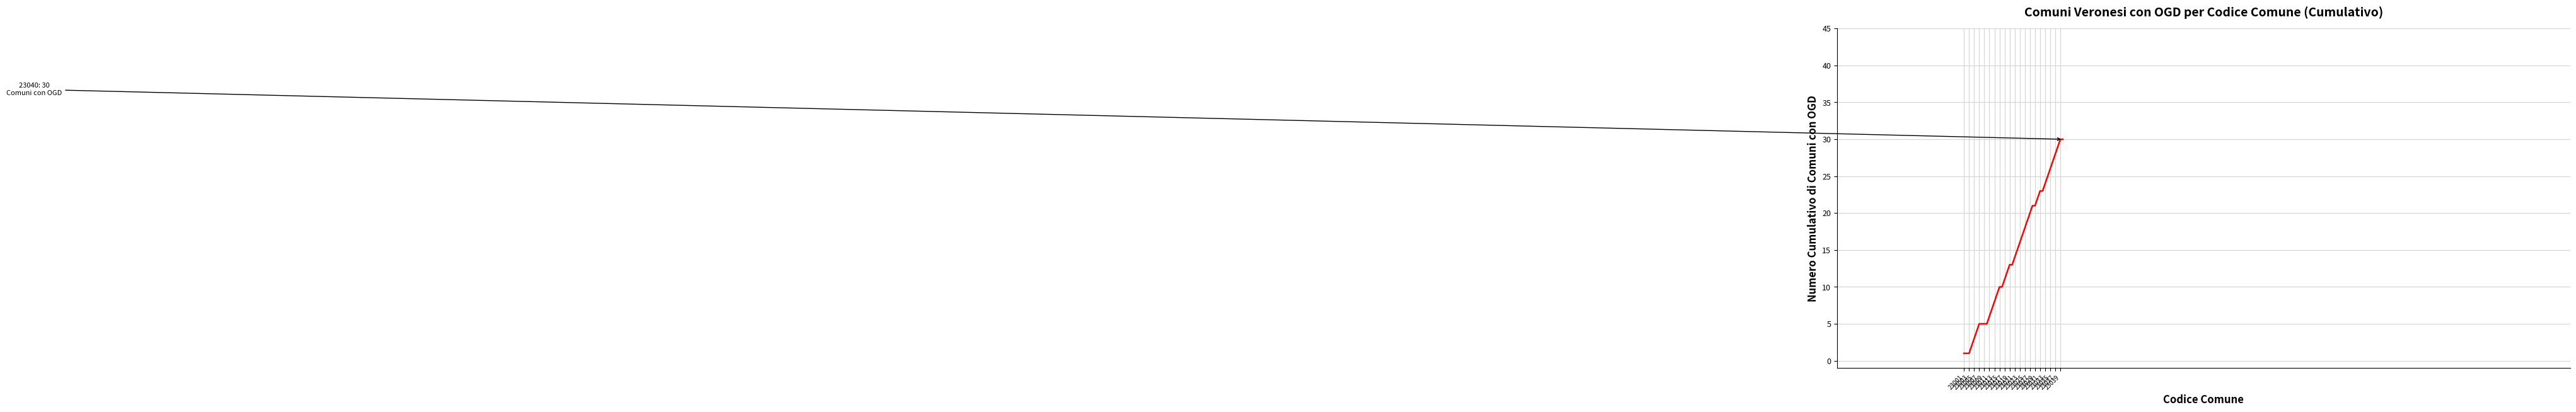

Reading left to right, what are all the values shown in this chart?

1	1	1	2	3	4	5	5	5	5	6	7	8	9	10	10	11	12	13	13	14	15	16	17	18	19	20	21	21	22	23	23	24	25	26	27	28	29	30	30